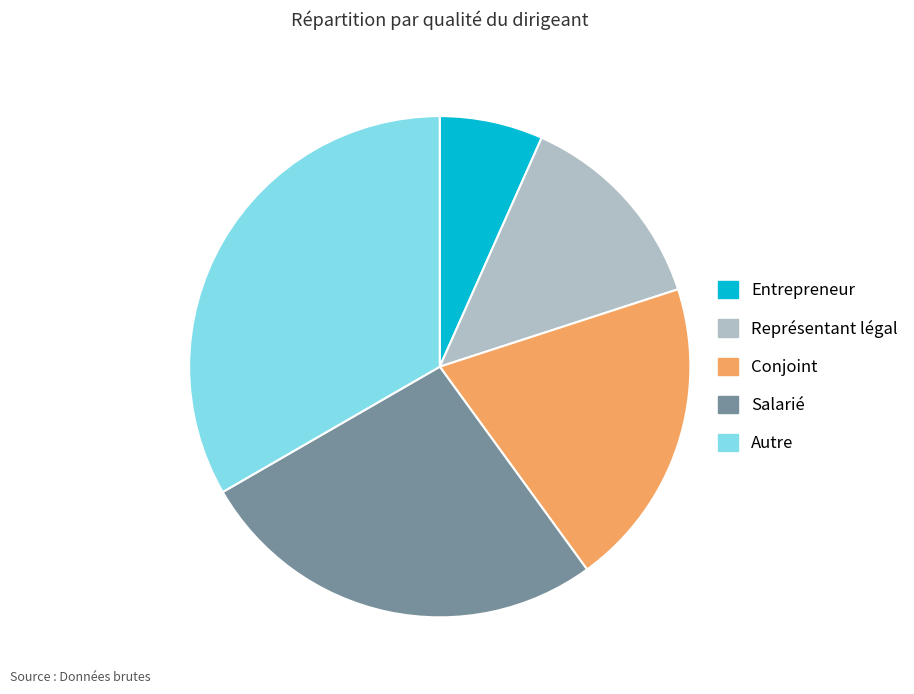

Does any single category account for the majority?

No